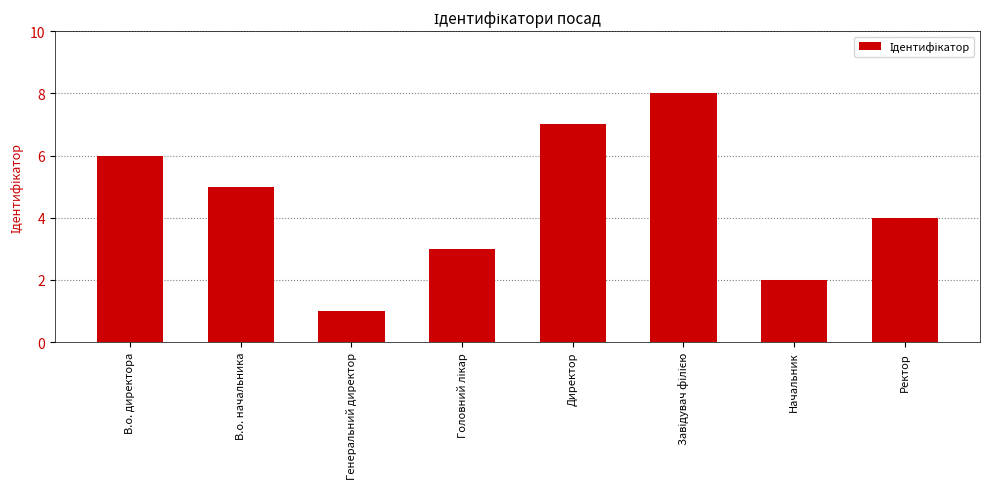

At which label is the value closest to 4?

Ректор